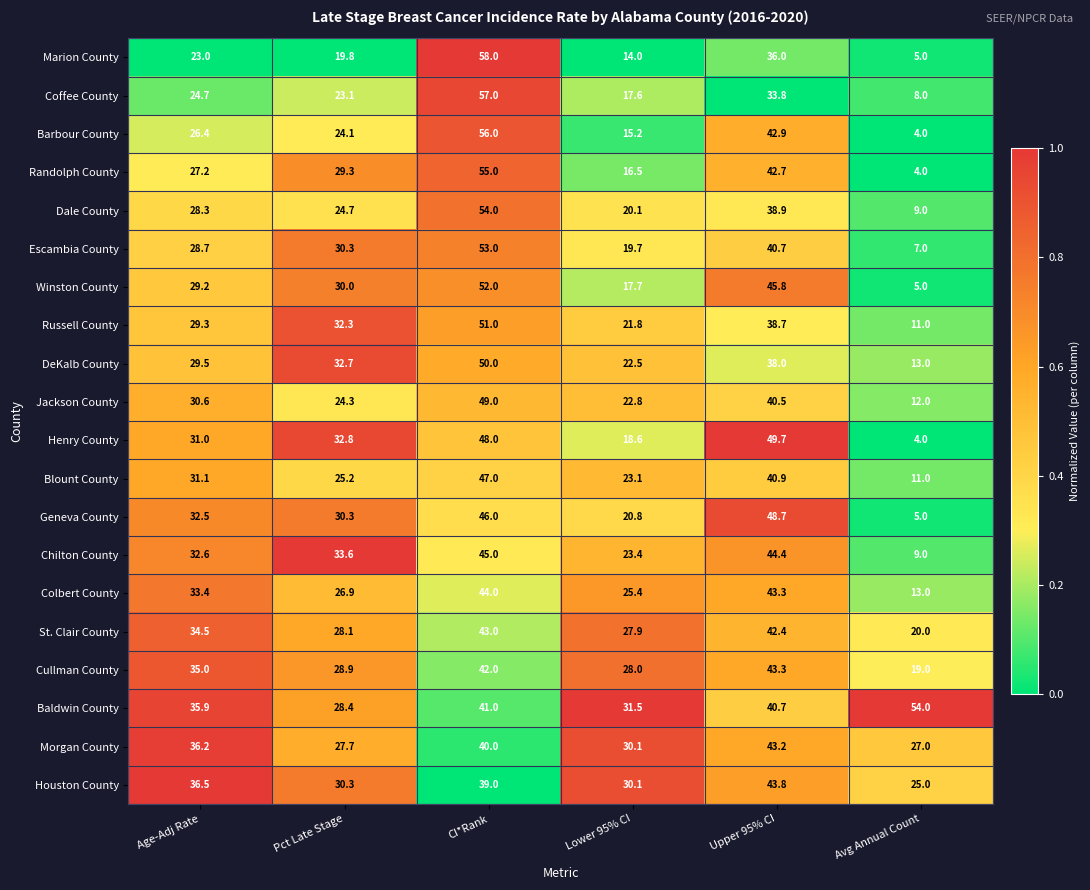

What is the total value across all series at CI*Rank?

970.0